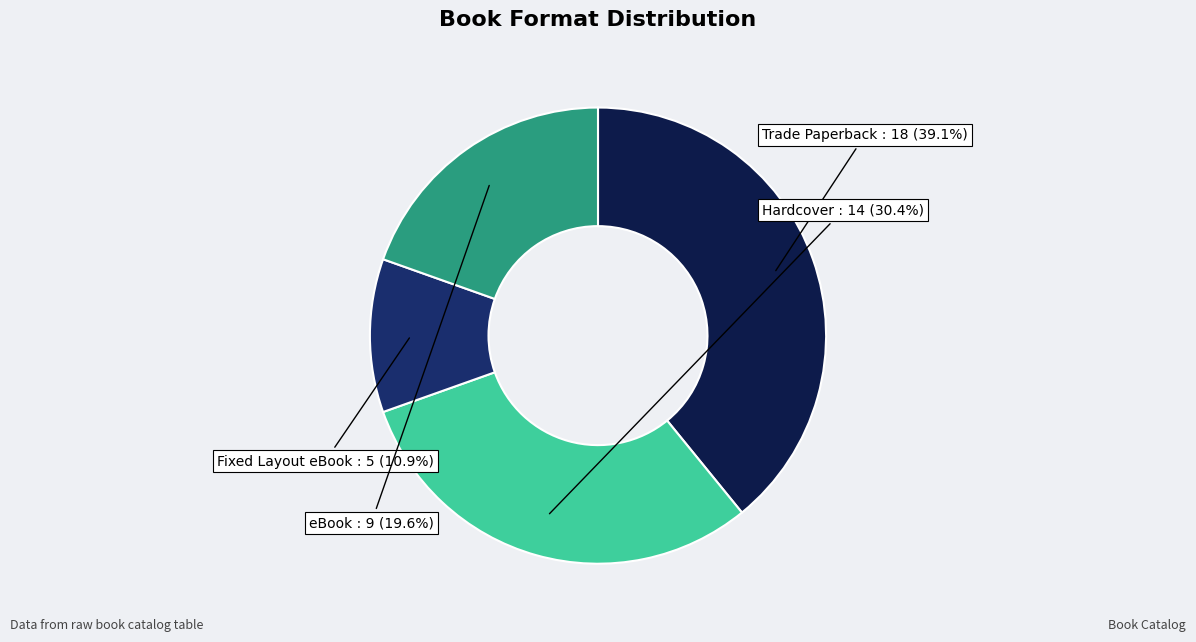

Is there a majority slice in this chart?

No